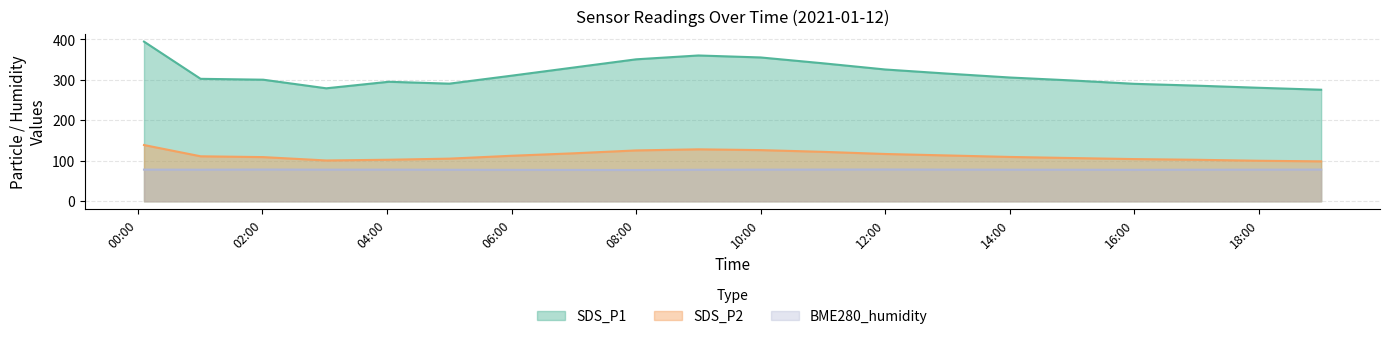

What is the spread (max minus min) of values at 10:00?

277.1